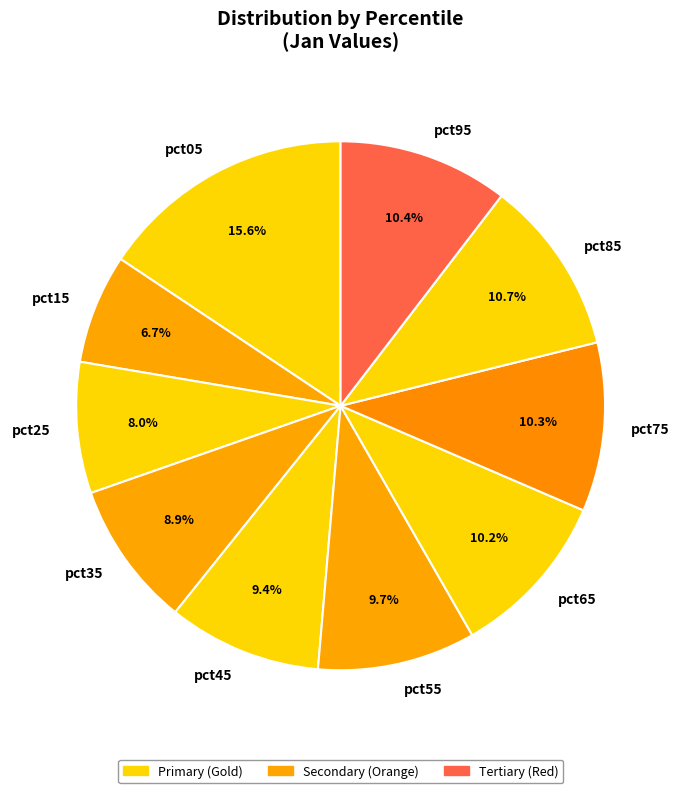

What percentage is NOT represented by pct85?

89.3%